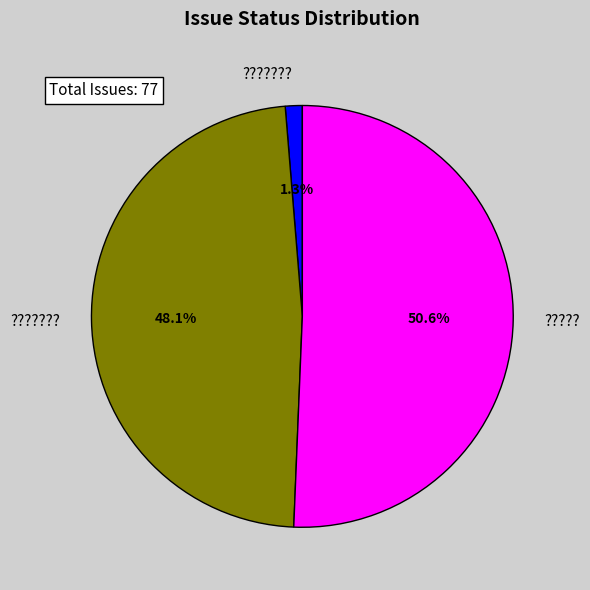

How many segments does this pie chart have?

3